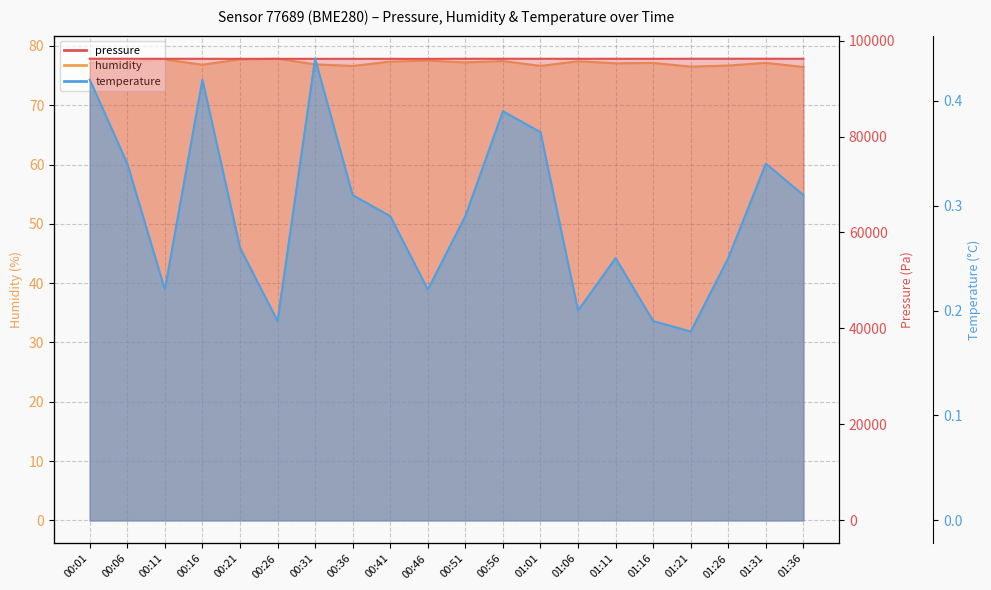

Reading left to right, what are all the values shown in this chart?

humidity: 77.1	77.2	77.7	76.8	77.8	77.8	76.9	76.6	77.4	77.5	77.2	77.5	76.6	77.4	77.1	77.1	76.5	76.7	77.2	76.5
pressure: 96208.7	96200.9	96196.3	96192.9	96189.7	96184.3	96190.0	96189.9	96191.9	96186.6	96203.3	96203.0	96199.7	96195.7	96198.6	96192.2	96206.4	96209.2	96205.3	96203.1
temperature: 0.4	0.3	0.2	0.4	0.3	0.2	0.4	0.3	0.3	0.2	0.3	0.4	0.4	0.2	0.2	0.2	0.2	0.2	0.3	0.3